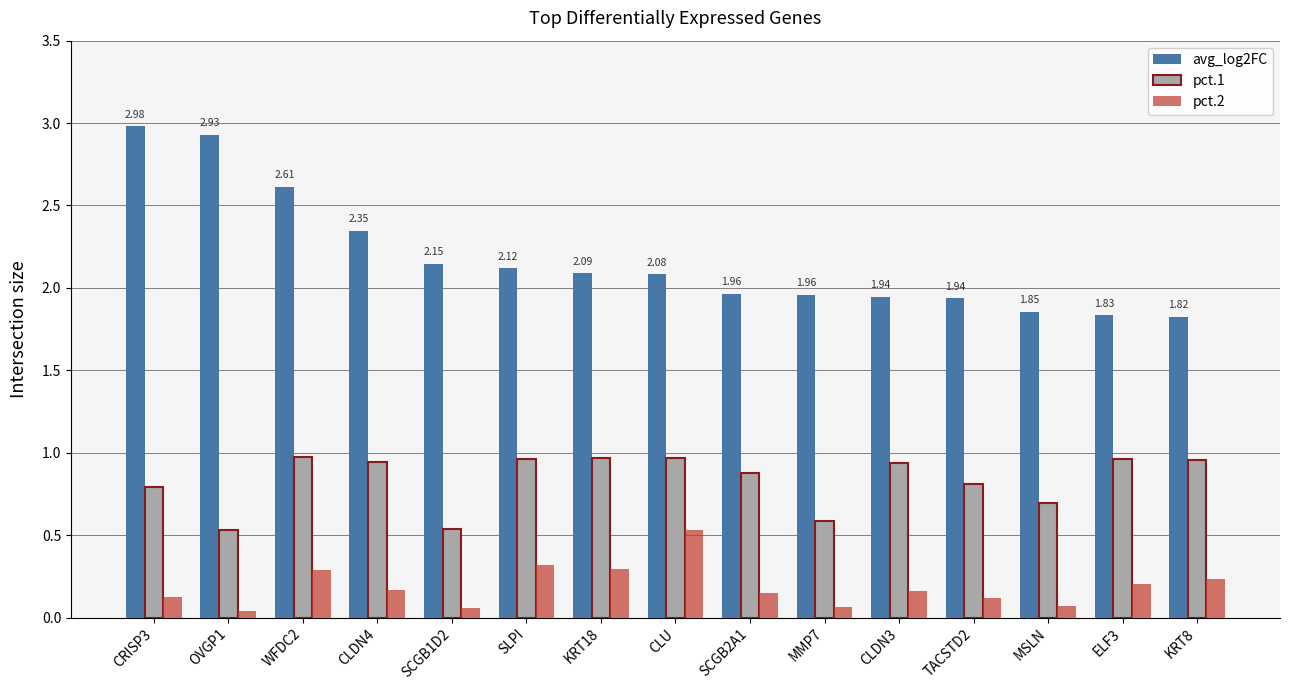

What is the average value of the pct.1 series?

0.8